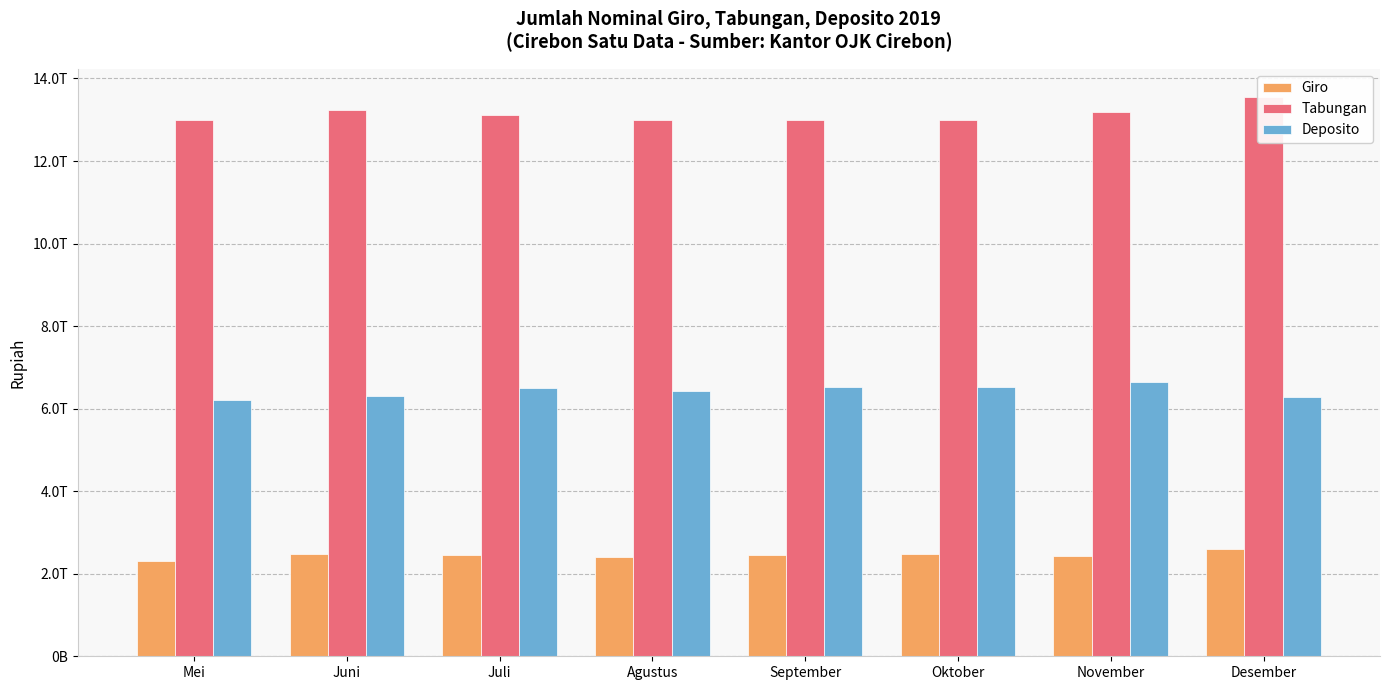

List the series in order of their peak value, lowest first.

Giro, Deposito, Tabungan